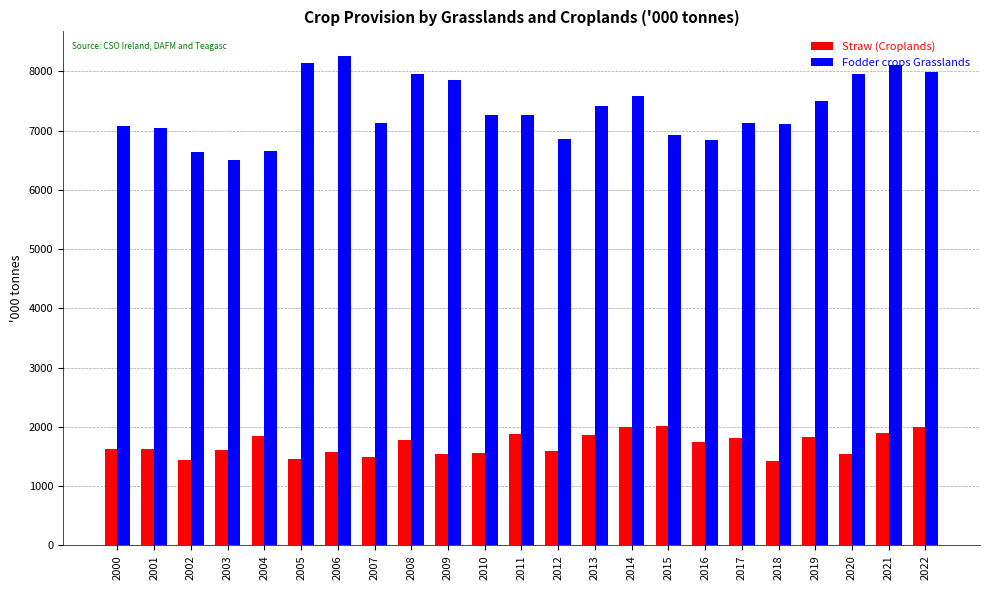

Is it true that Fodder crops Grasslands equals 7135.5 at 2017?

True